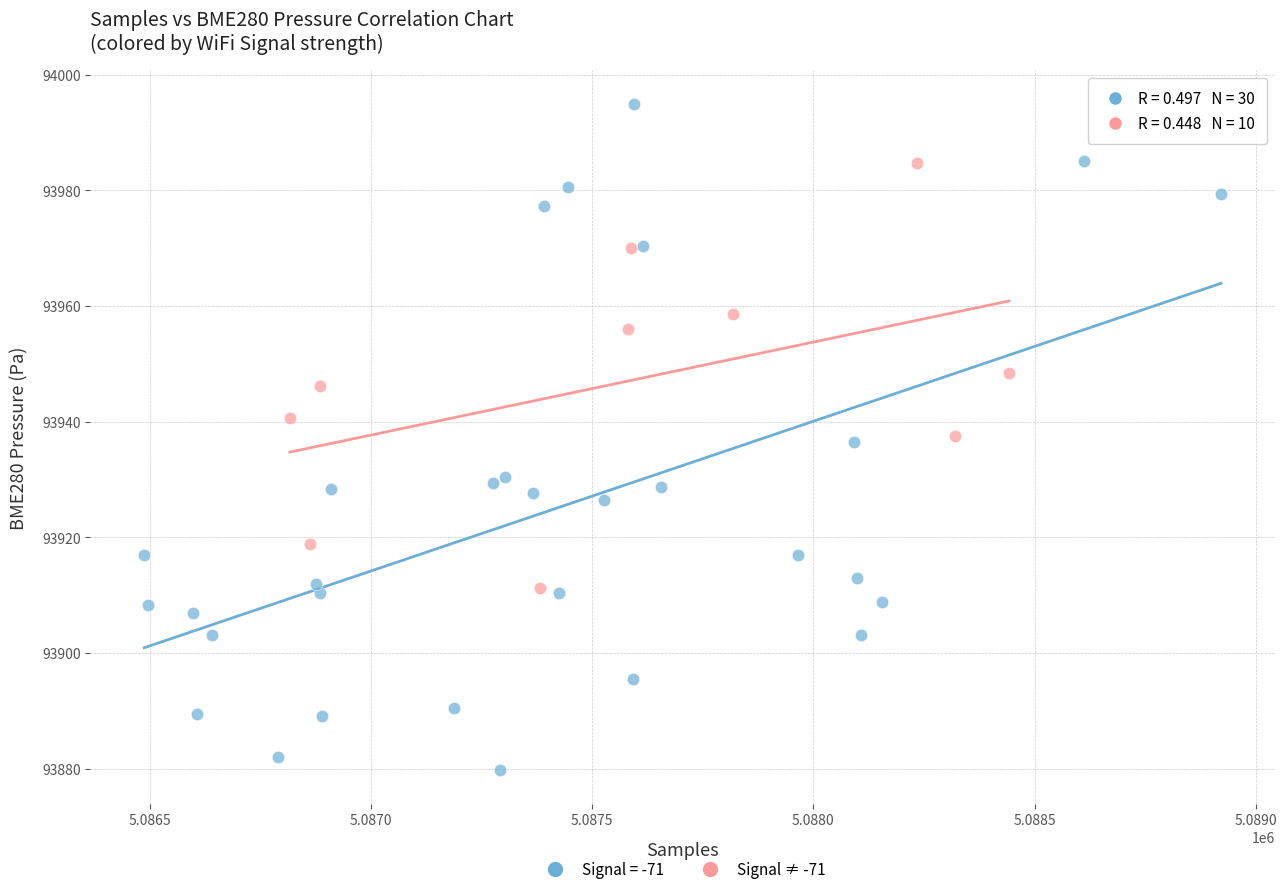

Which series has the widest spread of Y values?

Signal = -71